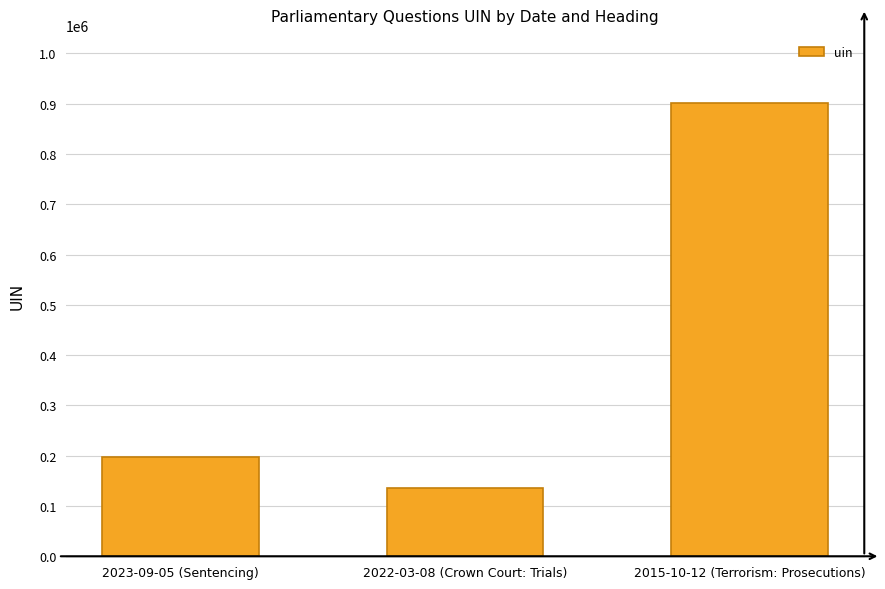

Does the chart contain stacked bars?

No